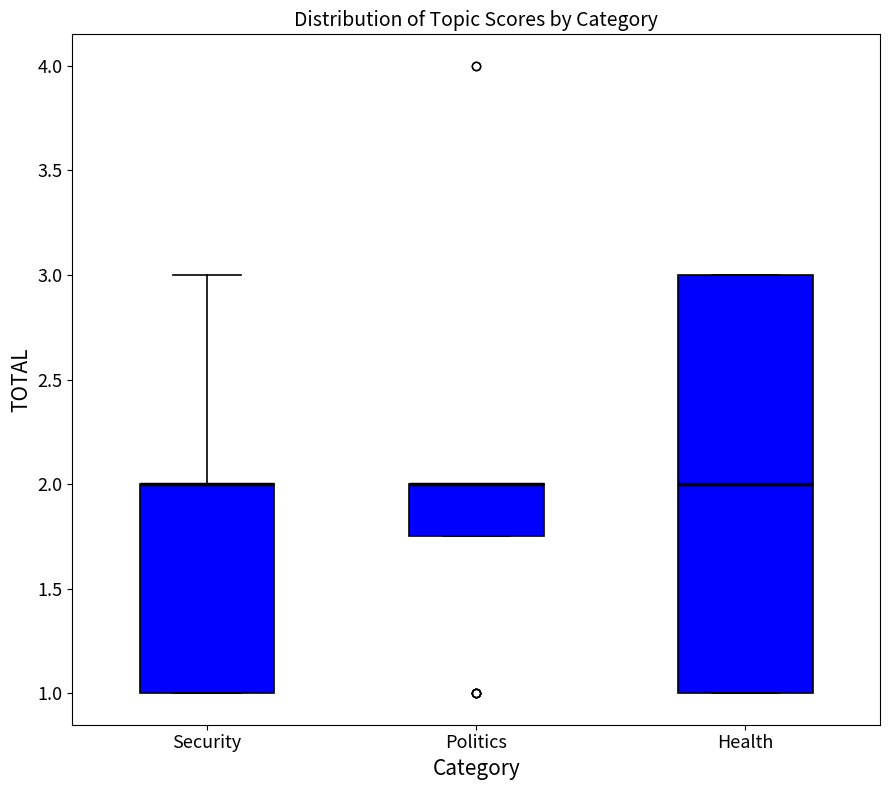

Which box is the tallest, from its lower edge to its upper edge?

Health